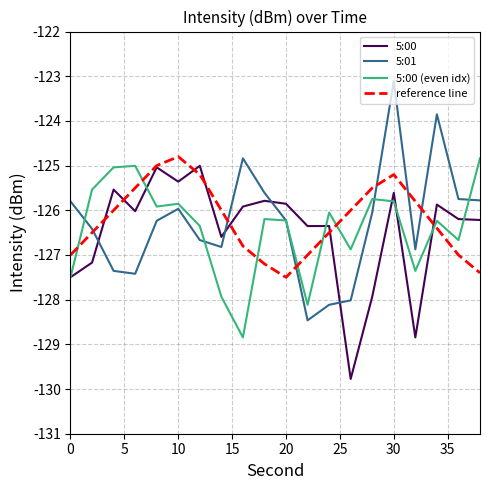

Which series has the largest range (max minus min)?

5:01